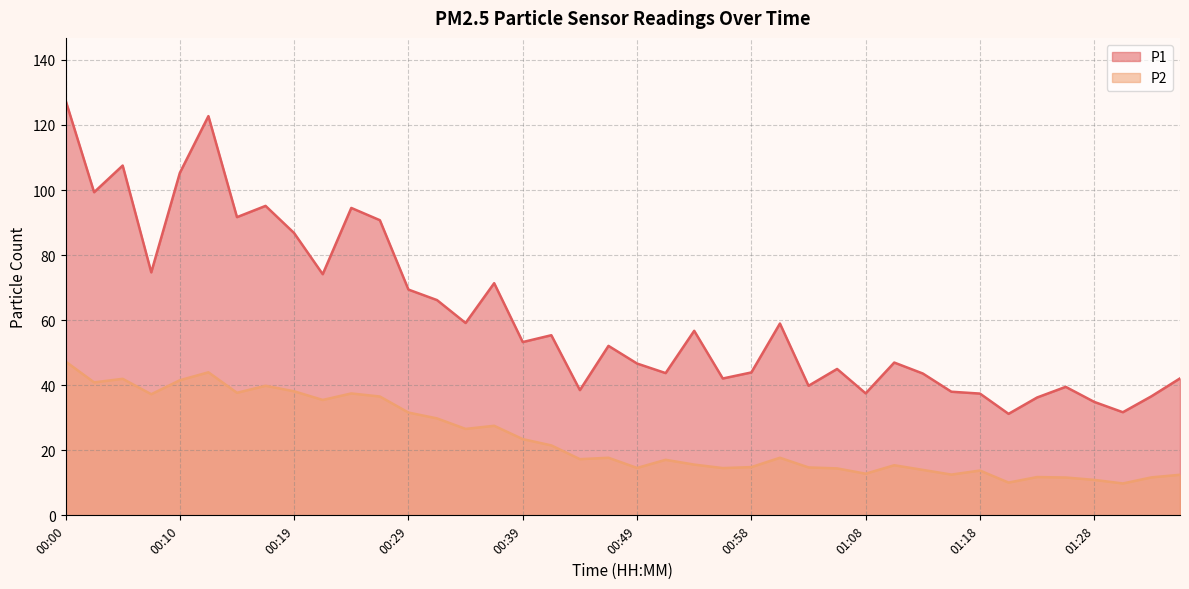

What is the approximate value of P2 at 00:44?

17.3